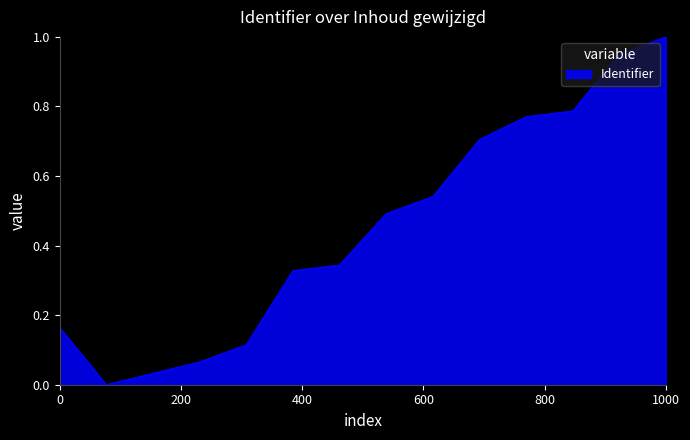

Which label corresponds to the largest value in the chart?

1000